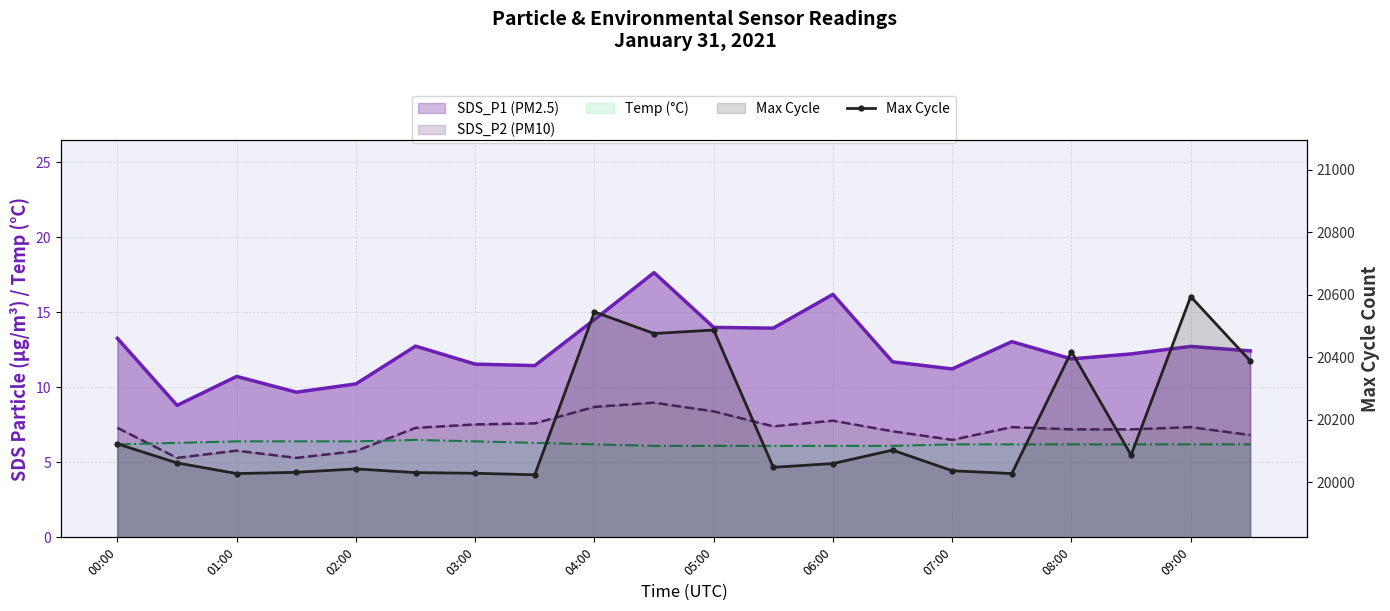

What value does the data have at 05:00, to the nearest 10?

20490